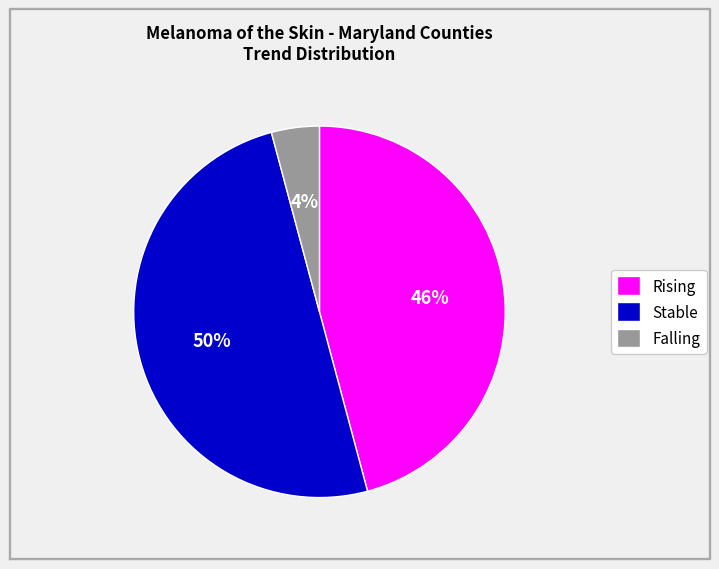

The Rising slice represents 46% of the pie. True or false?

True